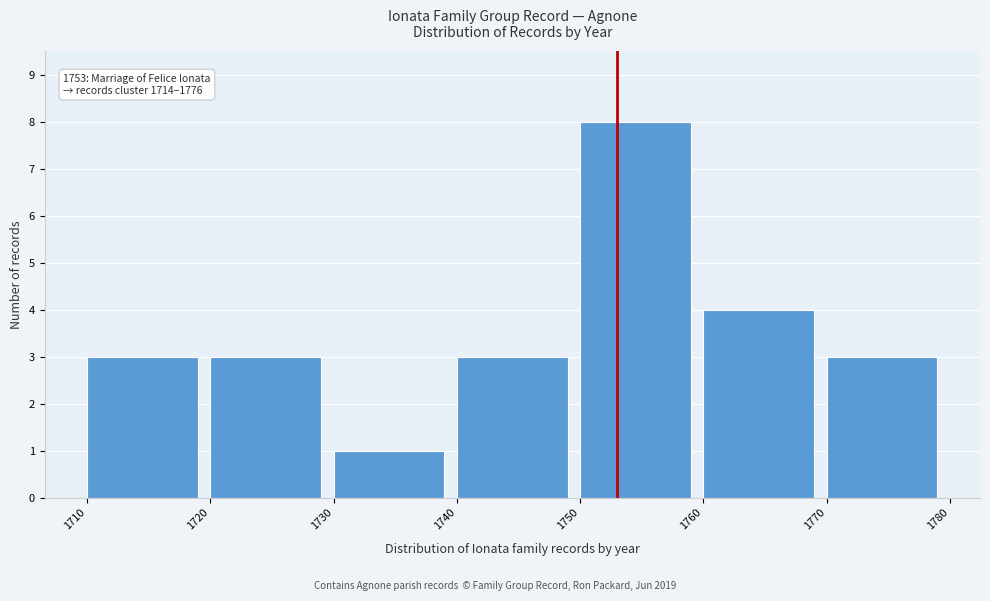

Which range on the x-axis has the tallest bar?

1750 to 1760